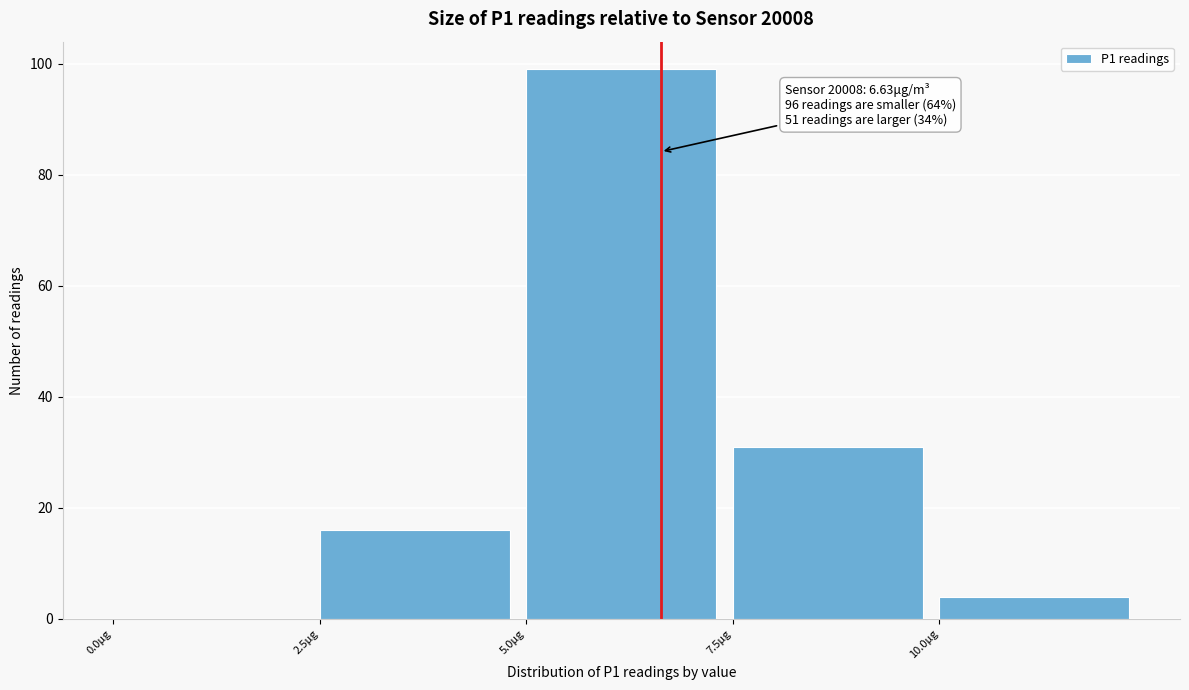

Which range on the x-axis has the tallest bar?

5.0 to 7.5